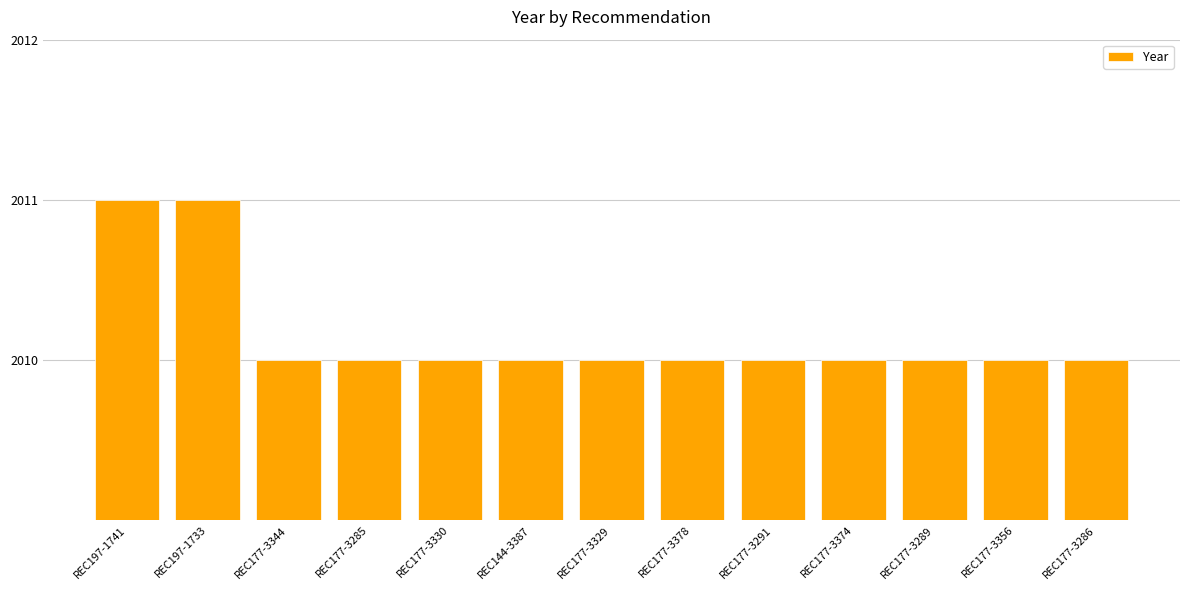

What is the greatest value displayed?

2011